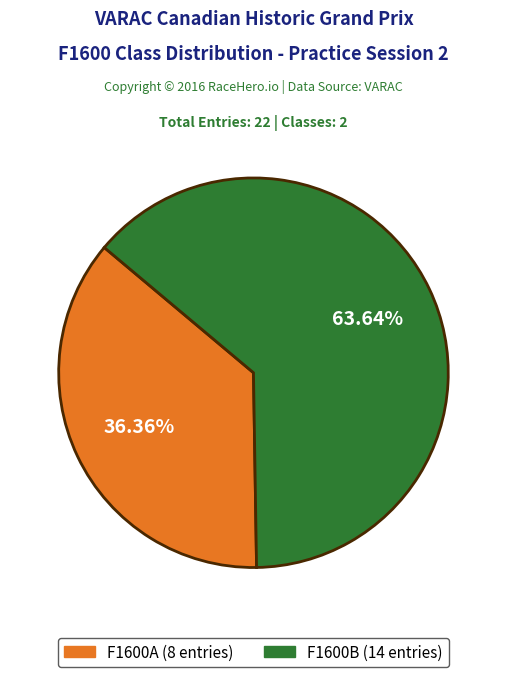

What percentage is the F1600B slice, to the nearest percent?

64%